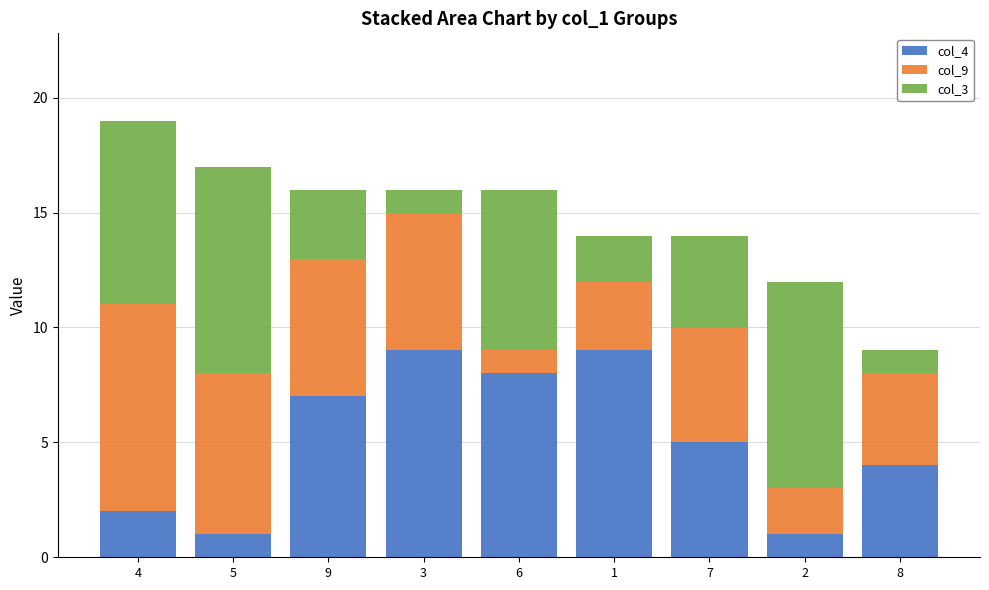

True or false: col_4 has a value of 1 at 5.

True